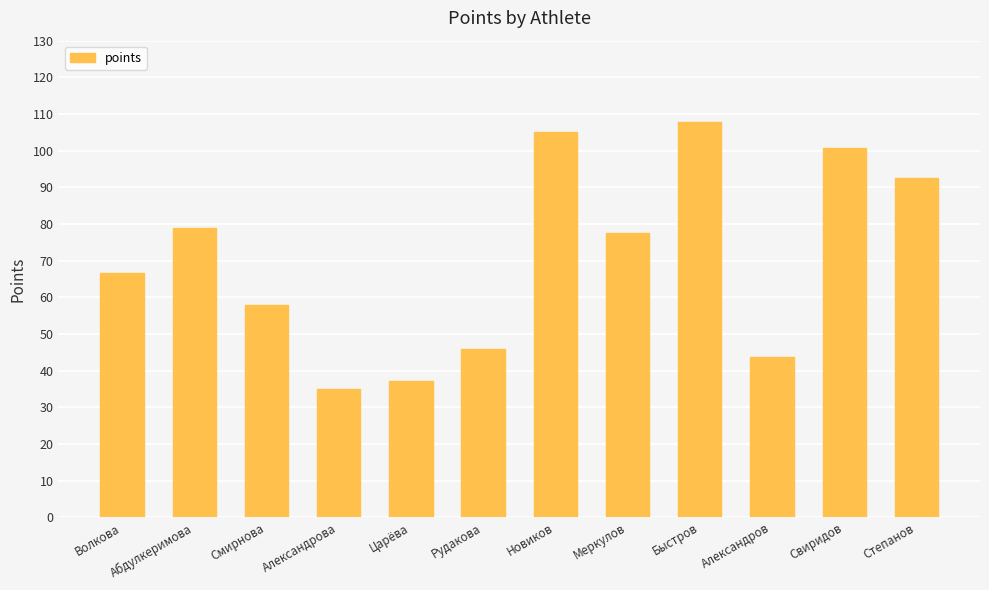

Count the number of values greater than 77.

6